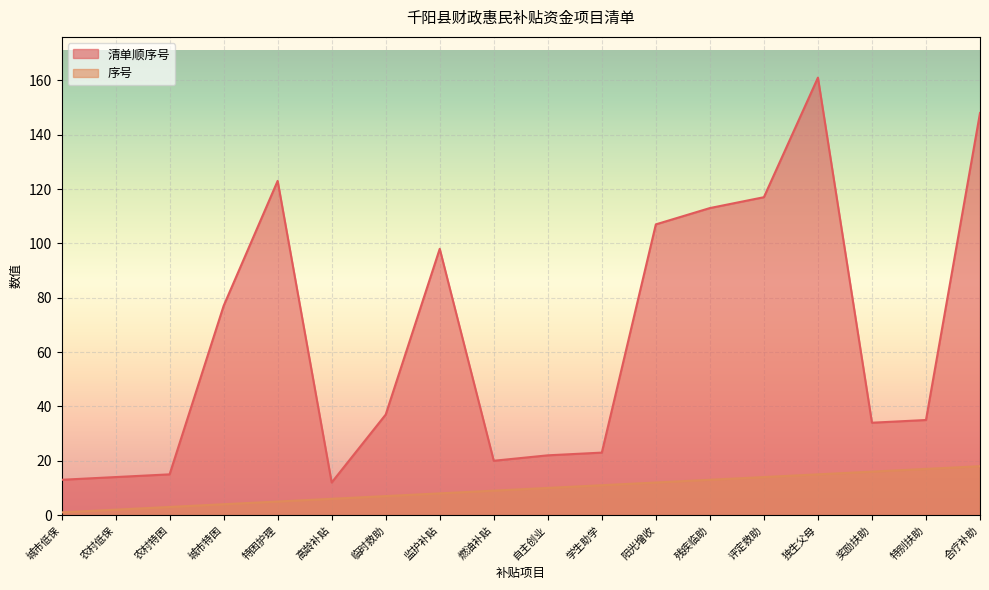

The value of 序号 at 高龄补贴 is 9. True or false?

False